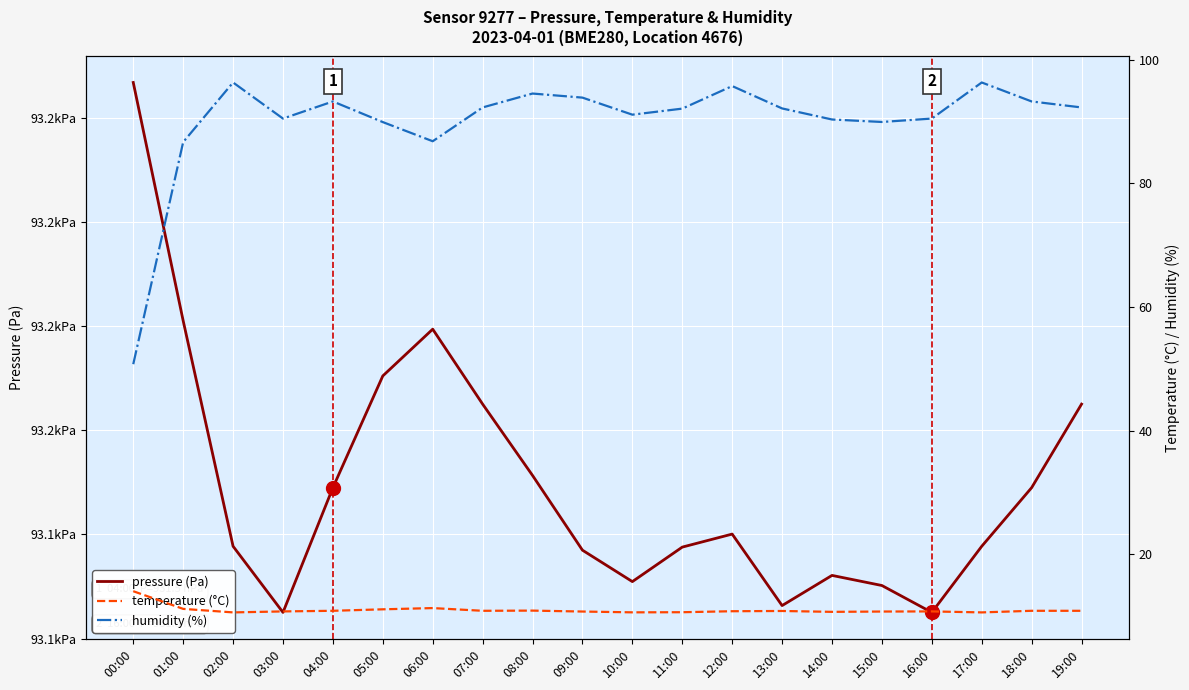

What is the difference between the pressure (Pa) values at 00:00 and 05:00?

56.3